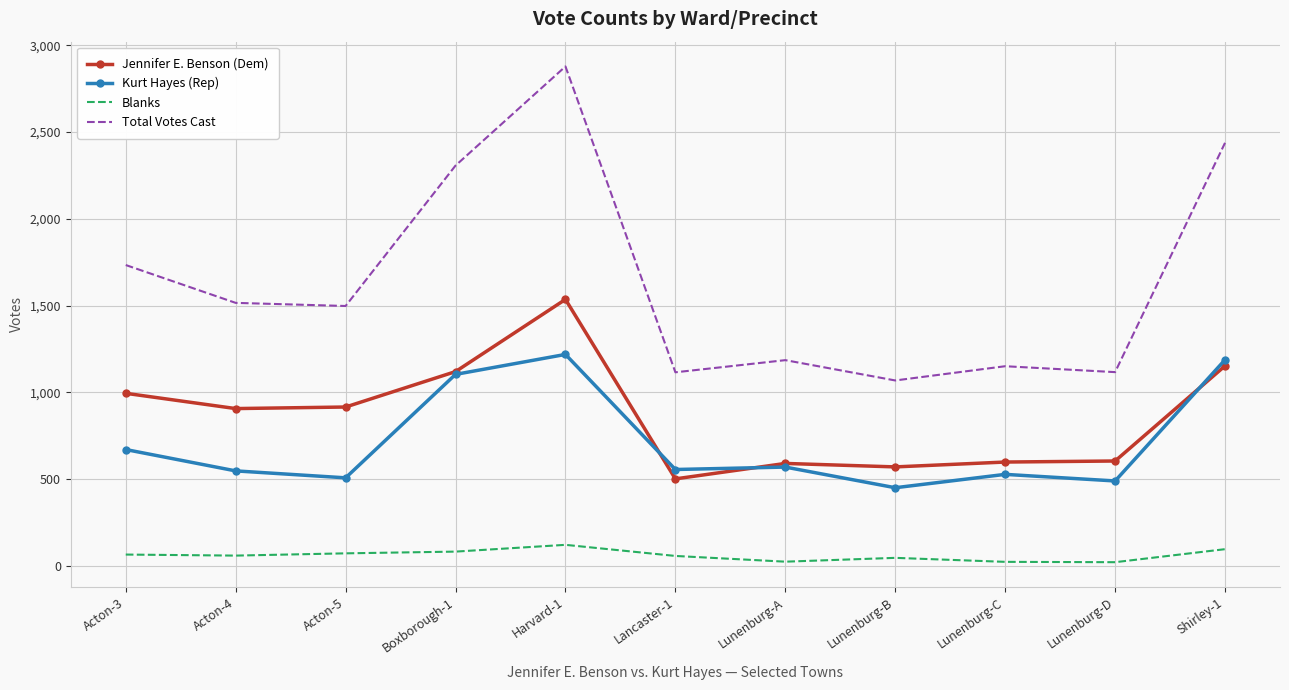

True or false: Total Votes Cast has a value of 1117 at Lunenburg-D.

True